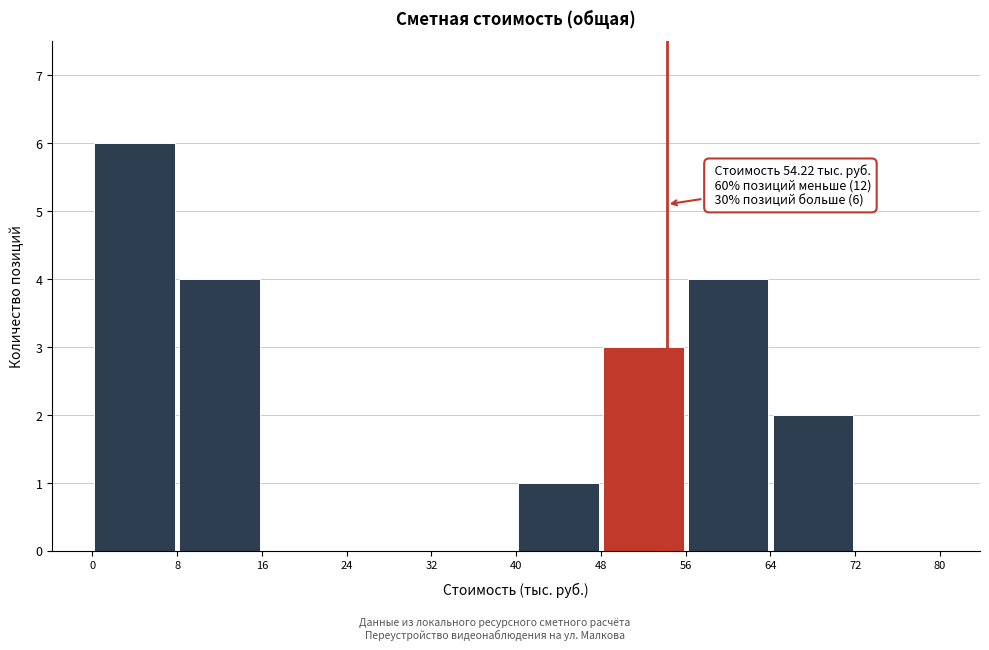

Over which range of the x-axis is the bar tallest?

0 to 8